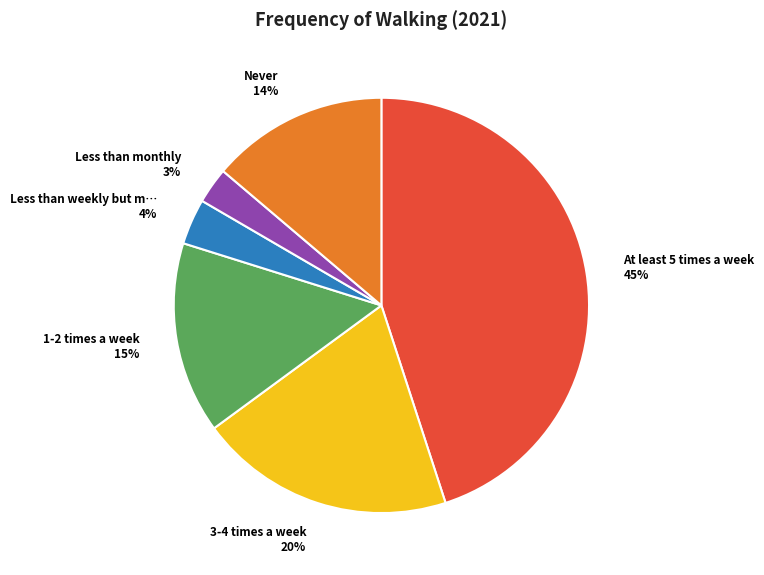

To the nearest percent, what is the difference between the largest and smallest slice percentages?

42%